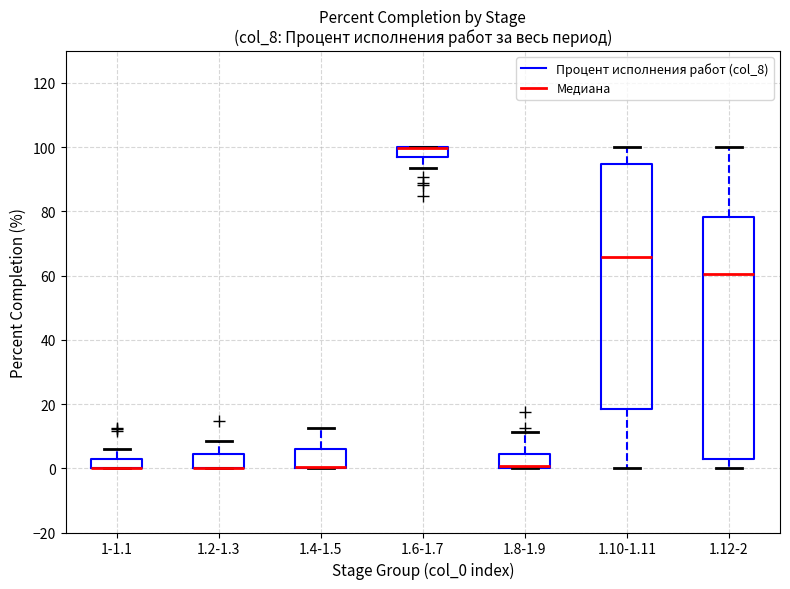

Where is the upper edge of the box for 1.4-1.5 on the y-axis? The values are not printed on the chart, so give them approximately, as read against the axis.

6